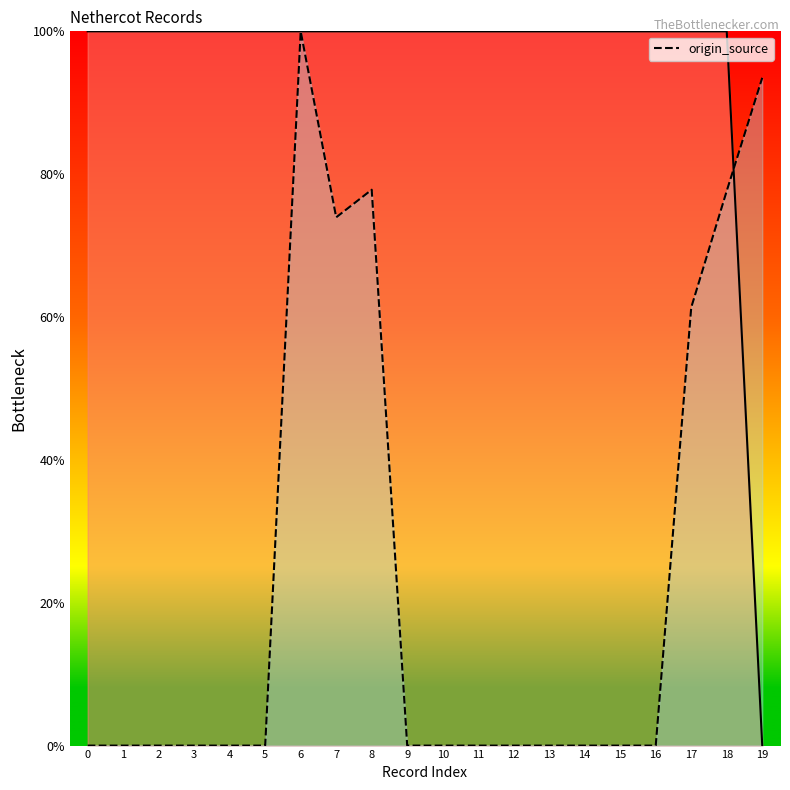

What value does the data have at 17?

61.3